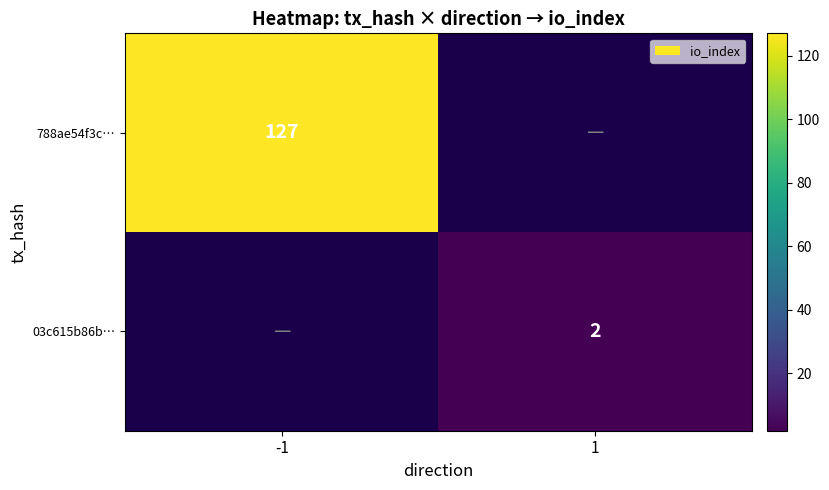

True or false: 788ae54f3c… has a value of 127 at -1.

True